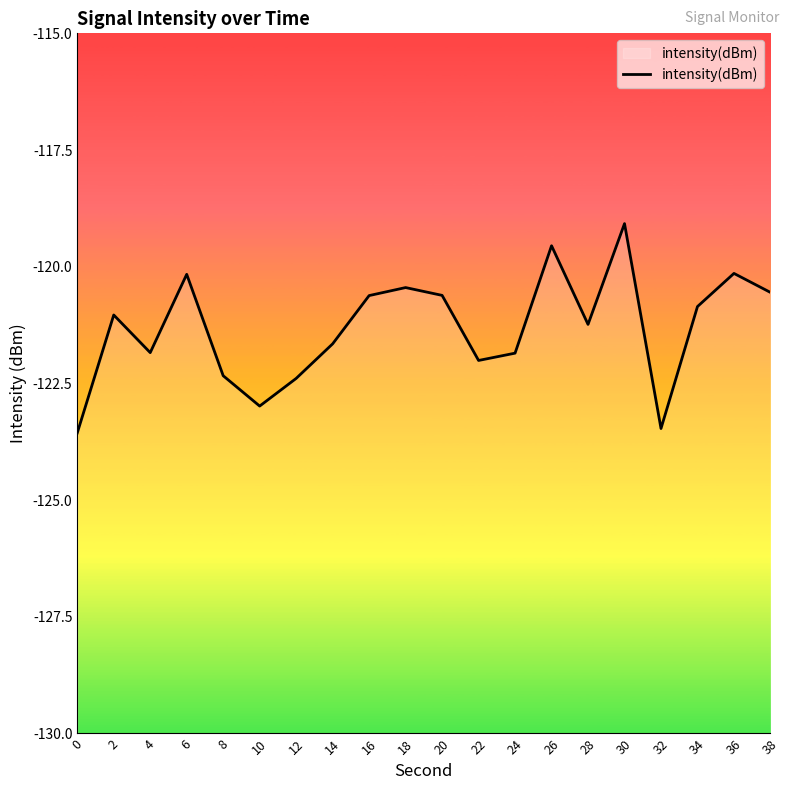

What is the average value?

-121.3